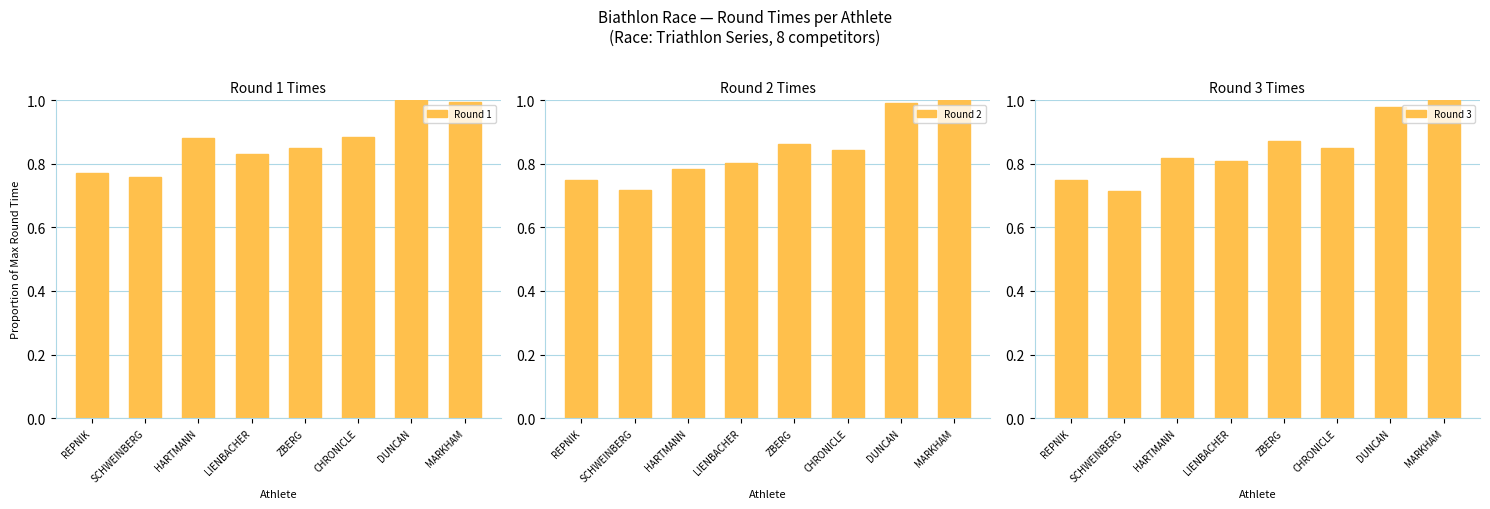

Reading right to left, what are all the values shown in this chart?

Round 1: 1.0	1.0	0.9	0.8	0.8	0.9	0.8	0.8
Round 2: 1.0	1.0	0.8	0.9	0.8	0.8	0.7	0.8
Round 3: 1.0	1.0	0.9	0.9	0.8	0.8	0.7	0.7